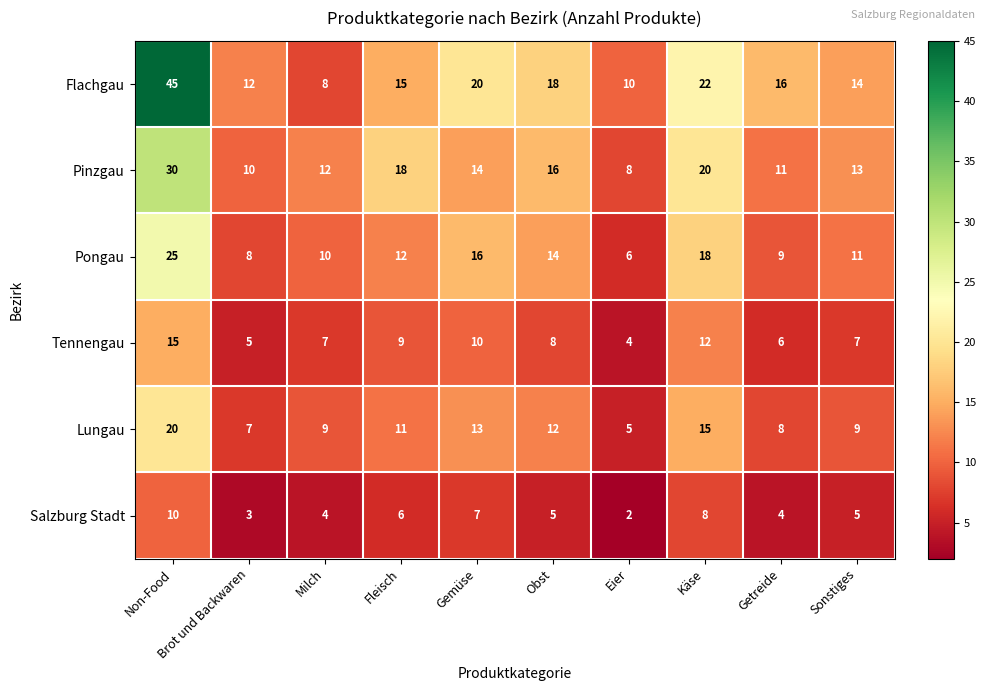

At which label does Flachgau first exceed 16?

Non-Food